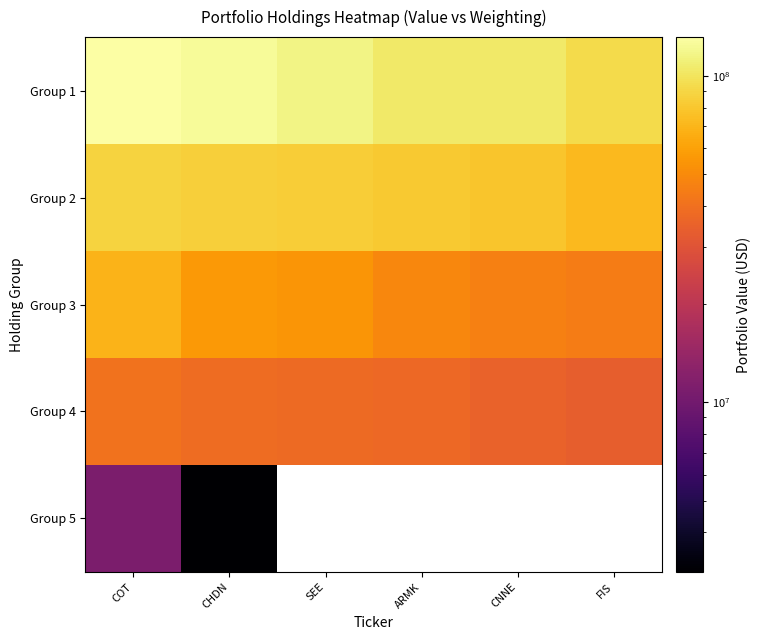

Which category has the lowest value in the Group 5 series?

CHDN